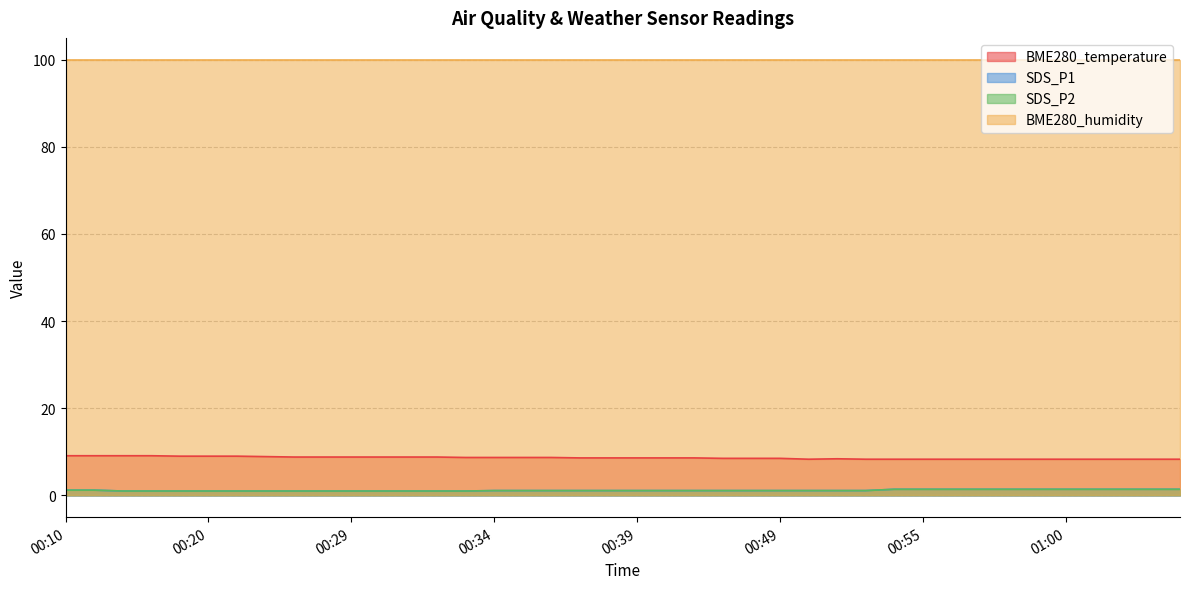

What is the average value of the SDS_P1 series?

1.2